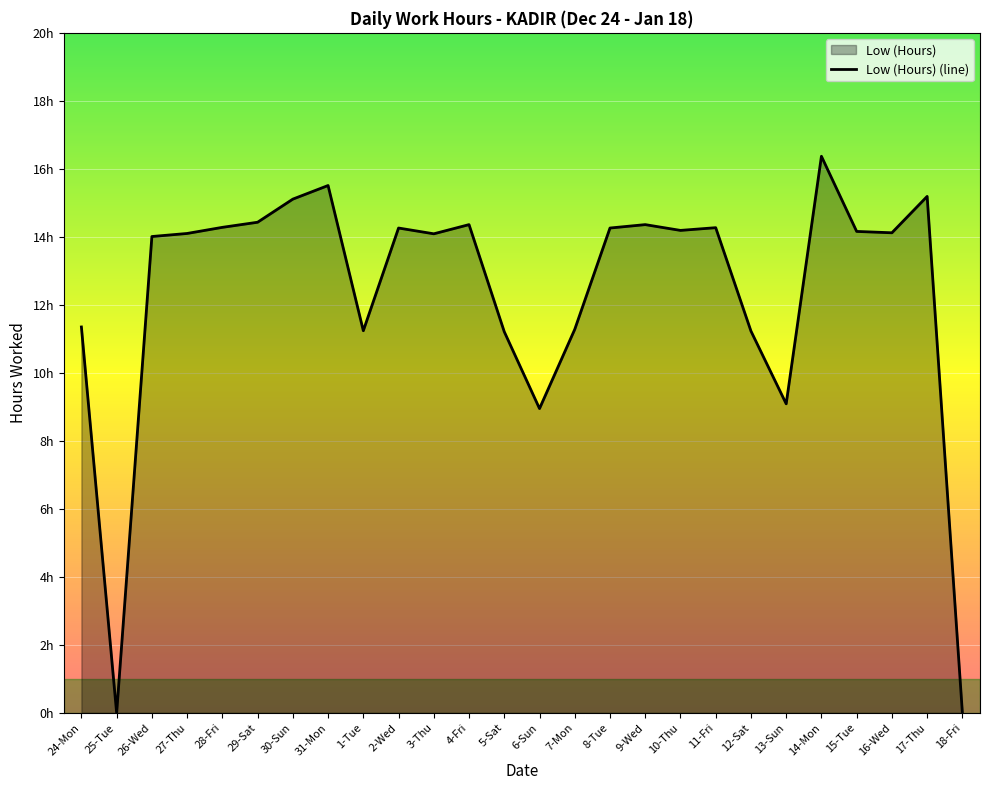

How many points are higher than both their immediate neighbors (excluding endpoints)?

7